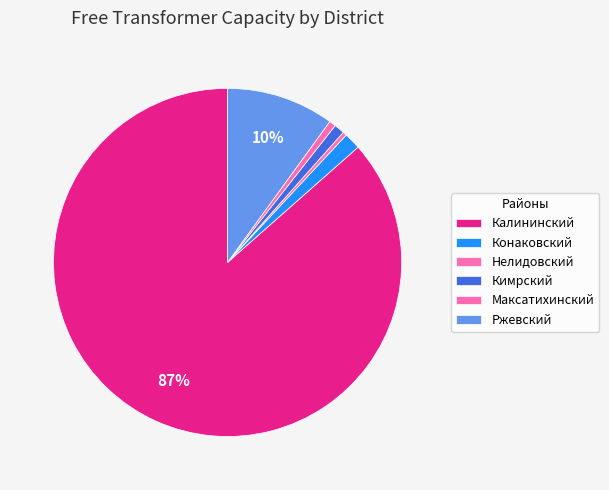

Count the number of slices in the pie.

6